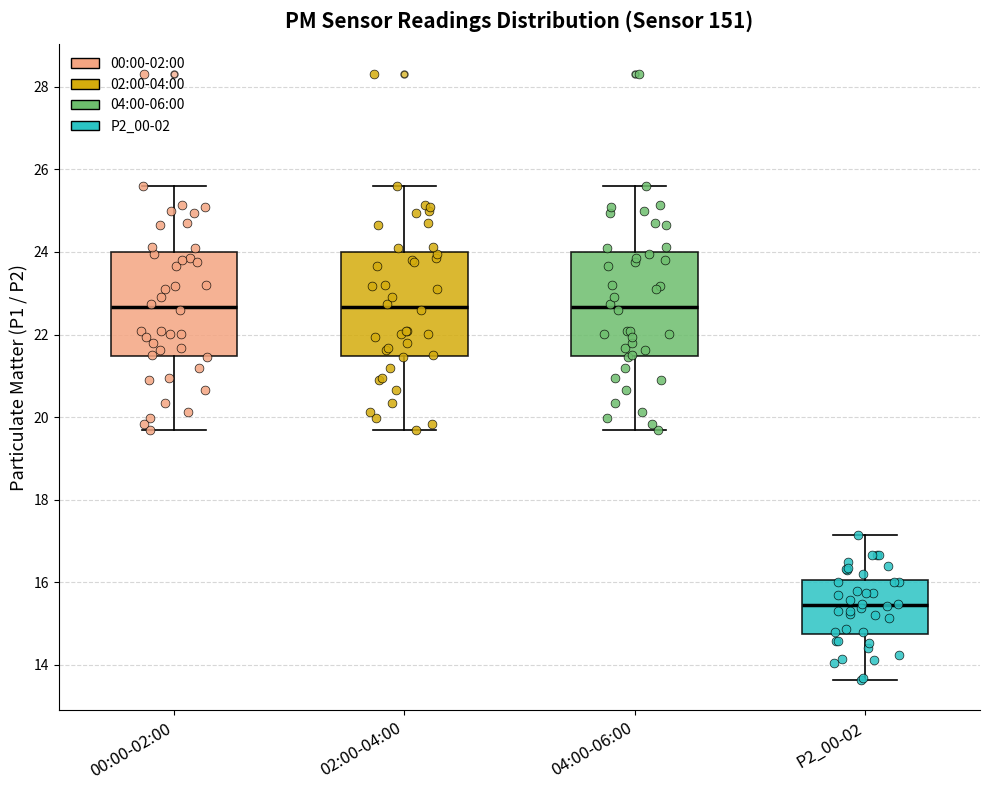

Reading left to right, transcribe this box plot: for each box, give where its median line is, the range the box spans, and where its two whiskers end, as read against the y-axis. The values are not printed on the chart, so give them approximately, as read against the axis.

00:00-02:00: median 22.6, box 21.4 to 24.0, whiskers 19.8 to 25.6
02:00-04:00: median 22.6, box 21.4 to 24.0, whiskers 19.8 to 25.6
04:00-06:00: median 22.6, box 21.4 to 24.0, whiskers 19.8 to 25.6
P2_00-02: median 15.4, box 14.8 to 16.0, whiskers 13.6 to 17.2